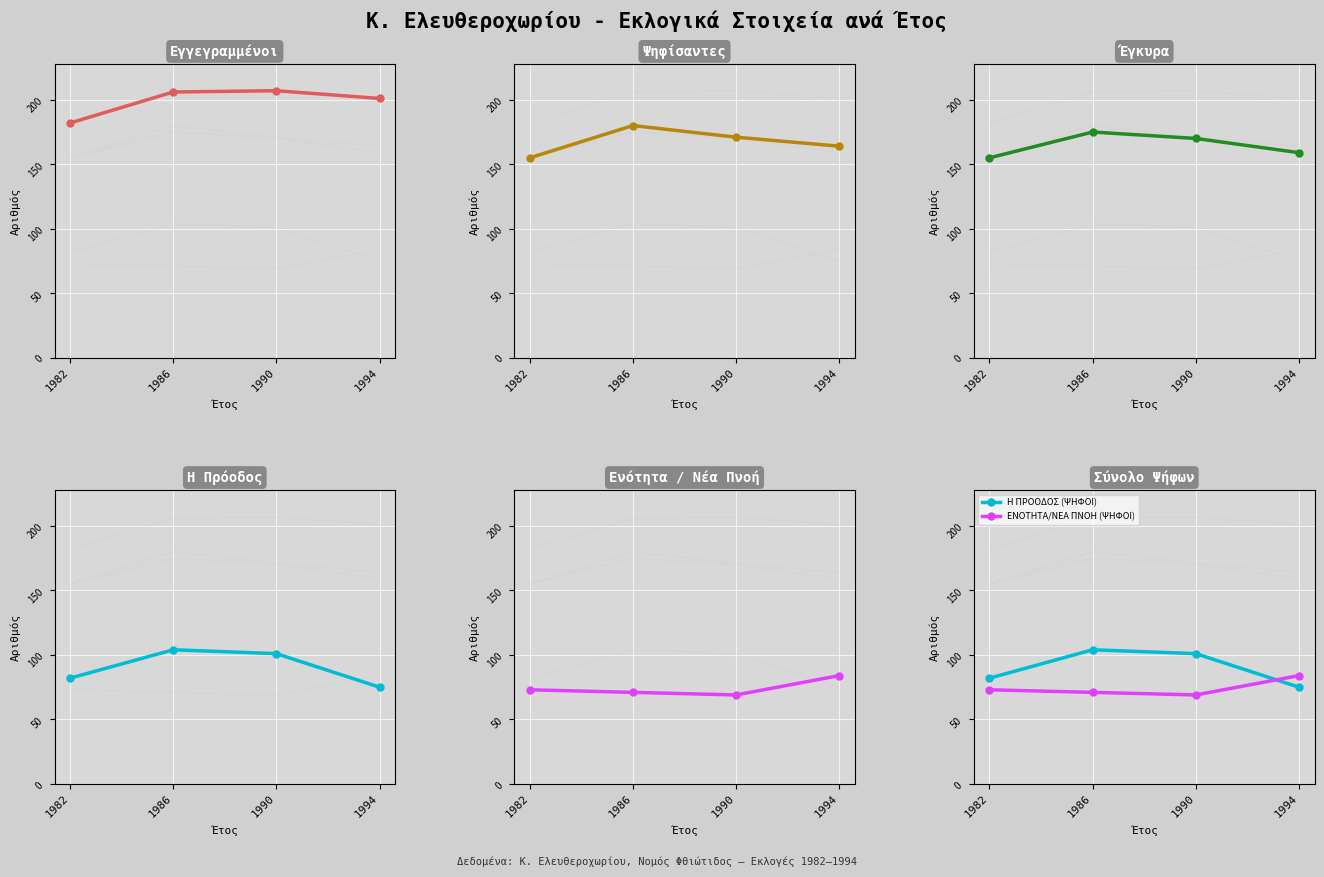

Reading right to left, what are all the values shown in this chart?

ΕΓΓΕΓΡΑΜΜΕΝΟΙ (Α): 201	207	206	182
ΨΗΦΙΣΑΝΤΕΣ (Α): 164	171	180	155
ΕΓΚΥΡΑ (Α): 159	170	175	155
Η ΠΡΟΟΔΟΣ (ΨΗΦΟΙ): 75	101	104	82
ΕΝΟΤΗΤΑ/ΝΕΑ ΠΝΟΗ (ΨΗΦΟΙ): 84	69	71	73